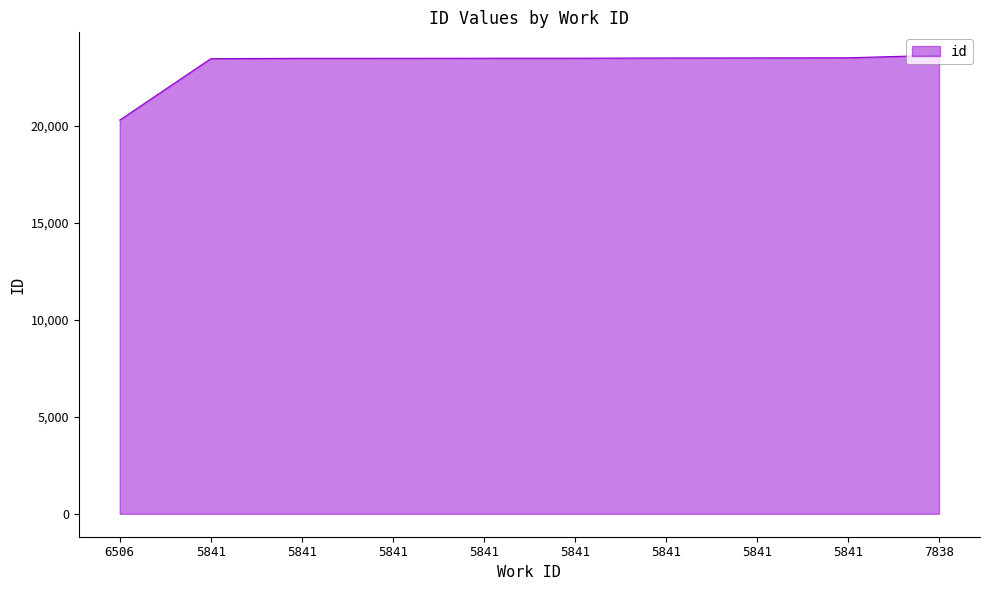

What is the change in value from 6506 to 5841?

+3164